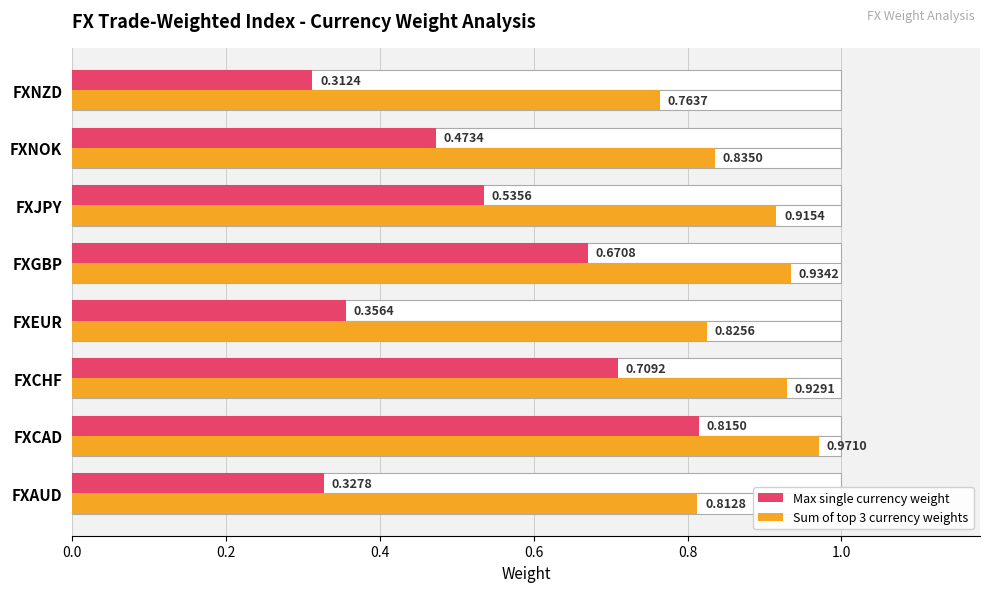

What is the minimum value for Sum of top 3 currency weights?

0.8